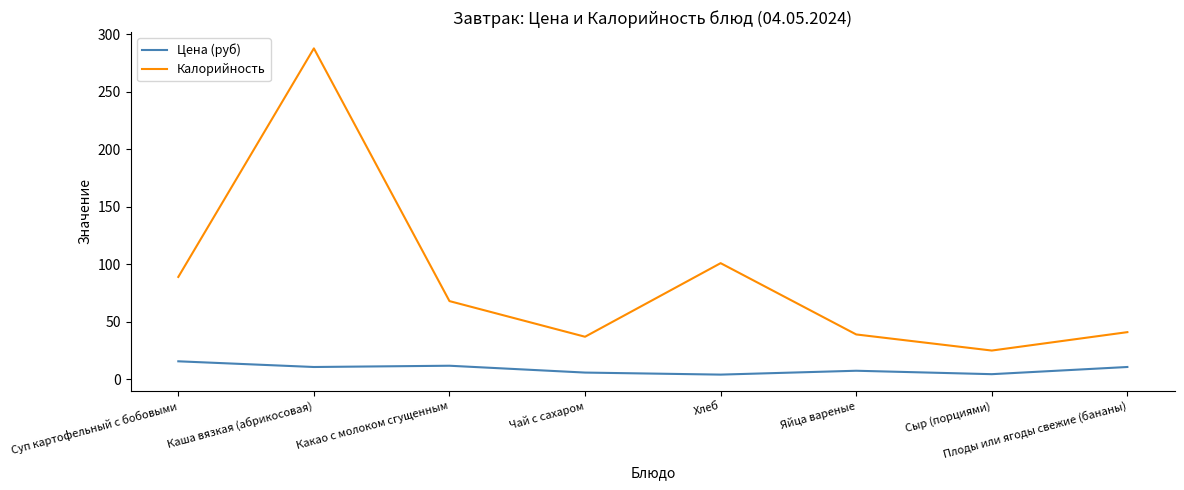

How many lines are shown in the chart?

2